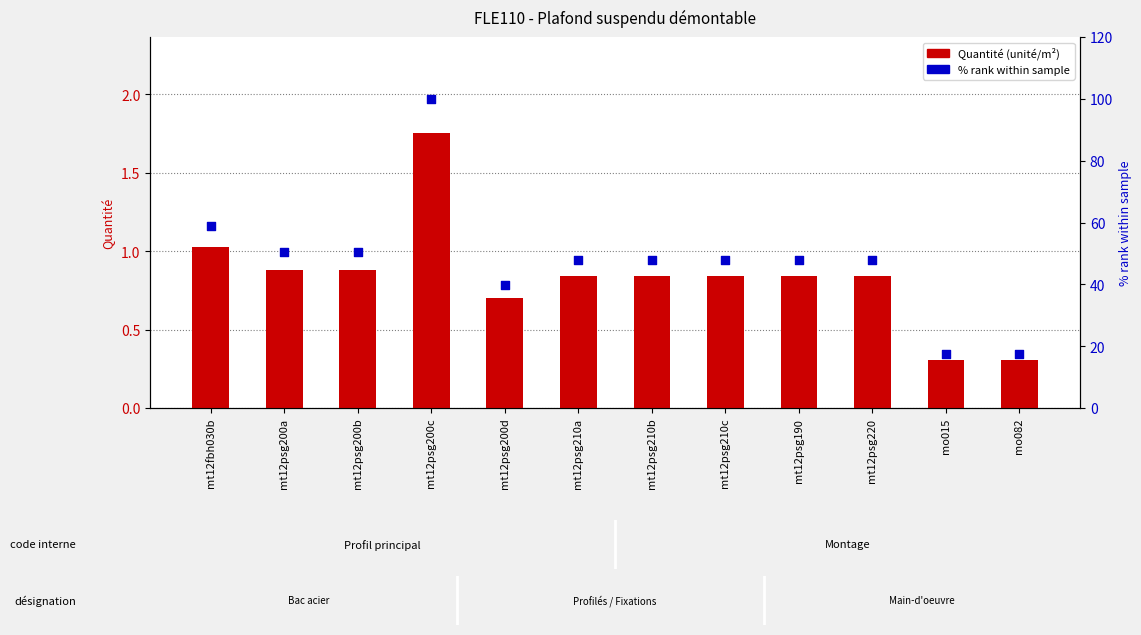

At how many categories does at least one series exceed 76?

1